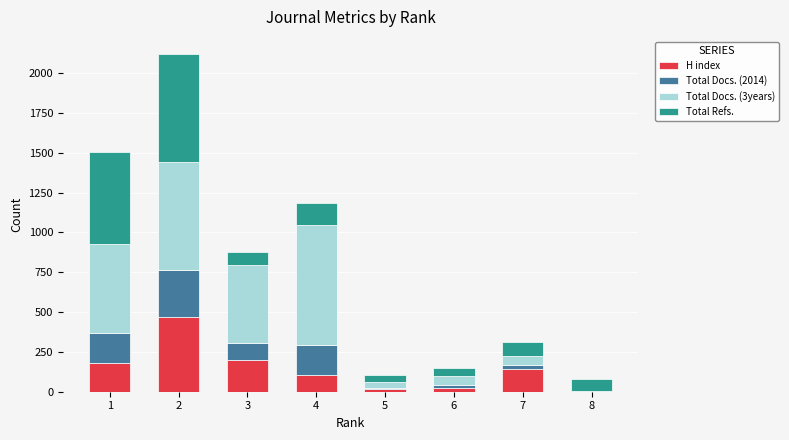

What is the highest value of the H index series?

466